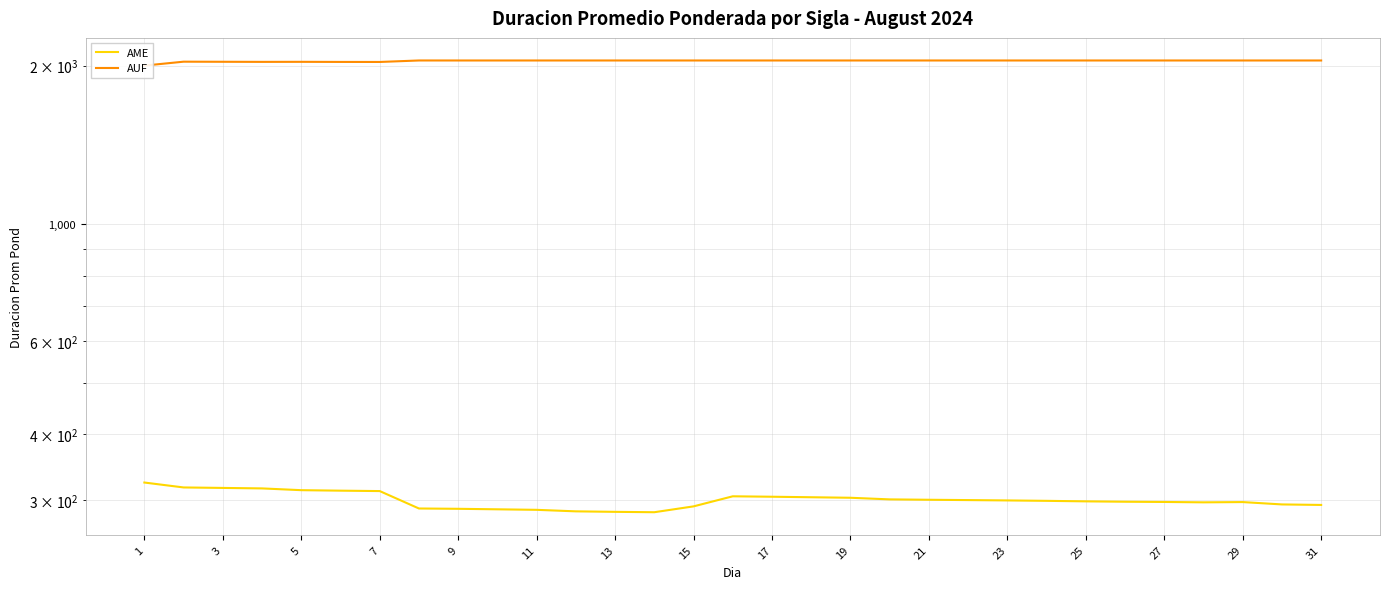

Count the number of data series in this chart.

2